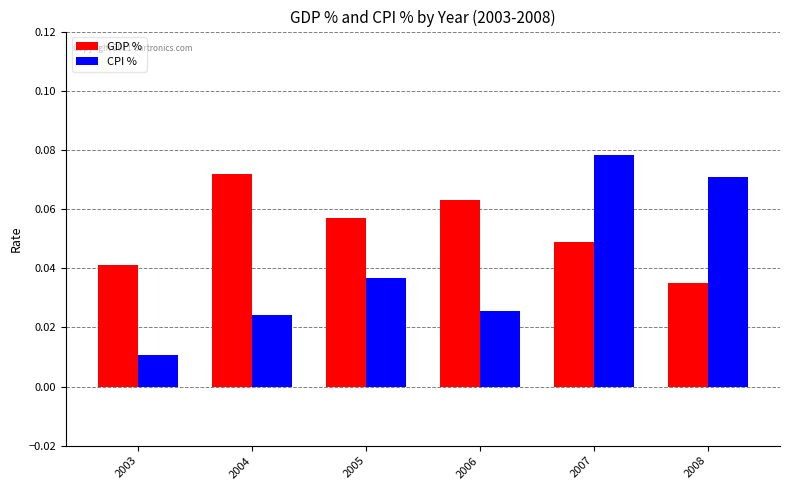

At which category is the sum across all series the highest?

2007